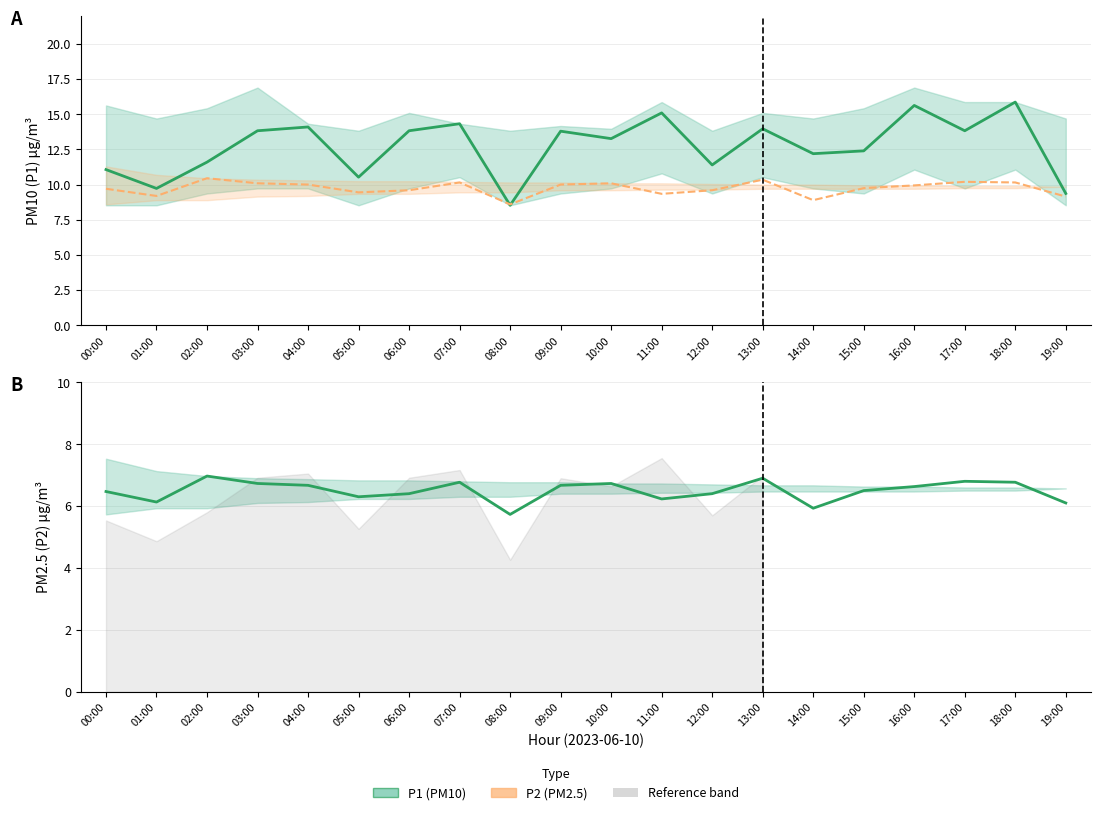

What is the sum of the P1 values at 14:00 and 16:00?

27.8